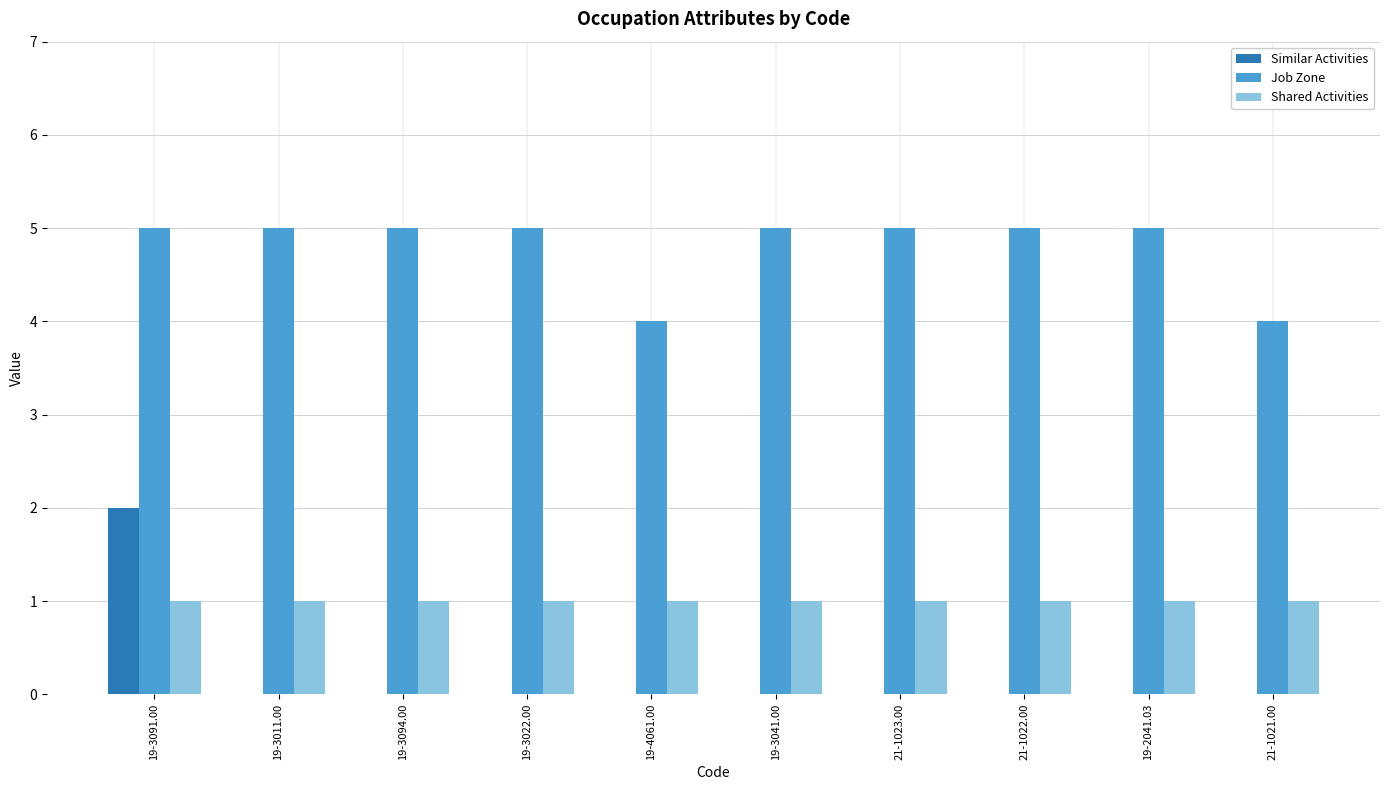

Is it true that Shared Activities equals 1 at 21-1023.00?

True